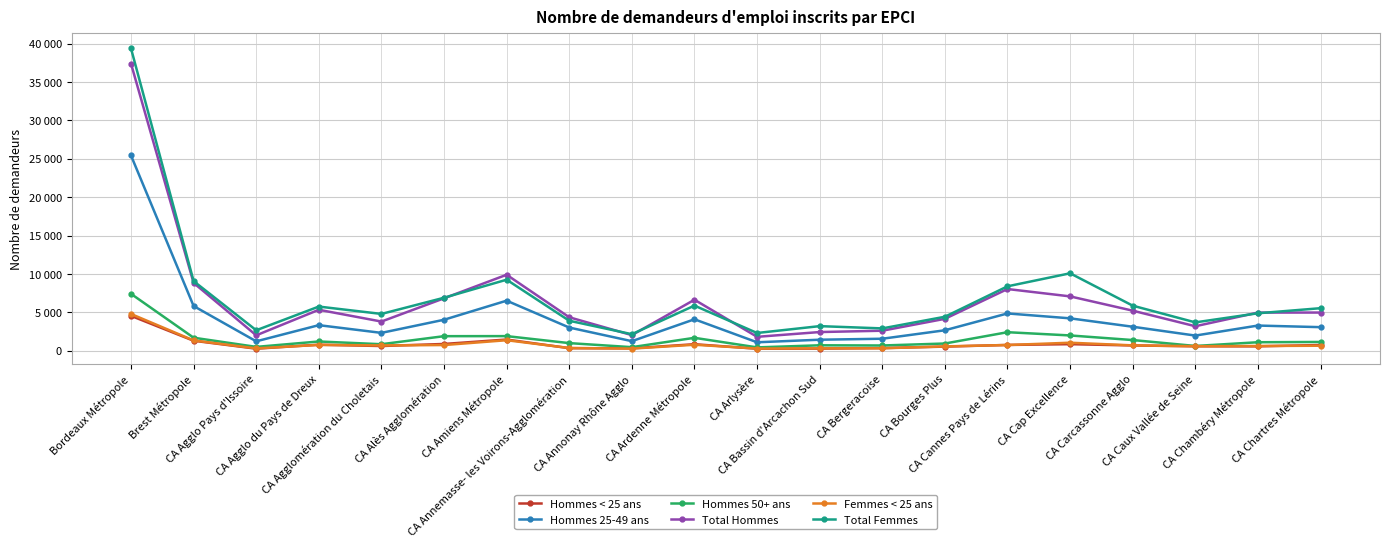

Read the Hommes < 25 ans value at CA Annemasse- les Voirons-Agglomération, to the nearest 10.

340